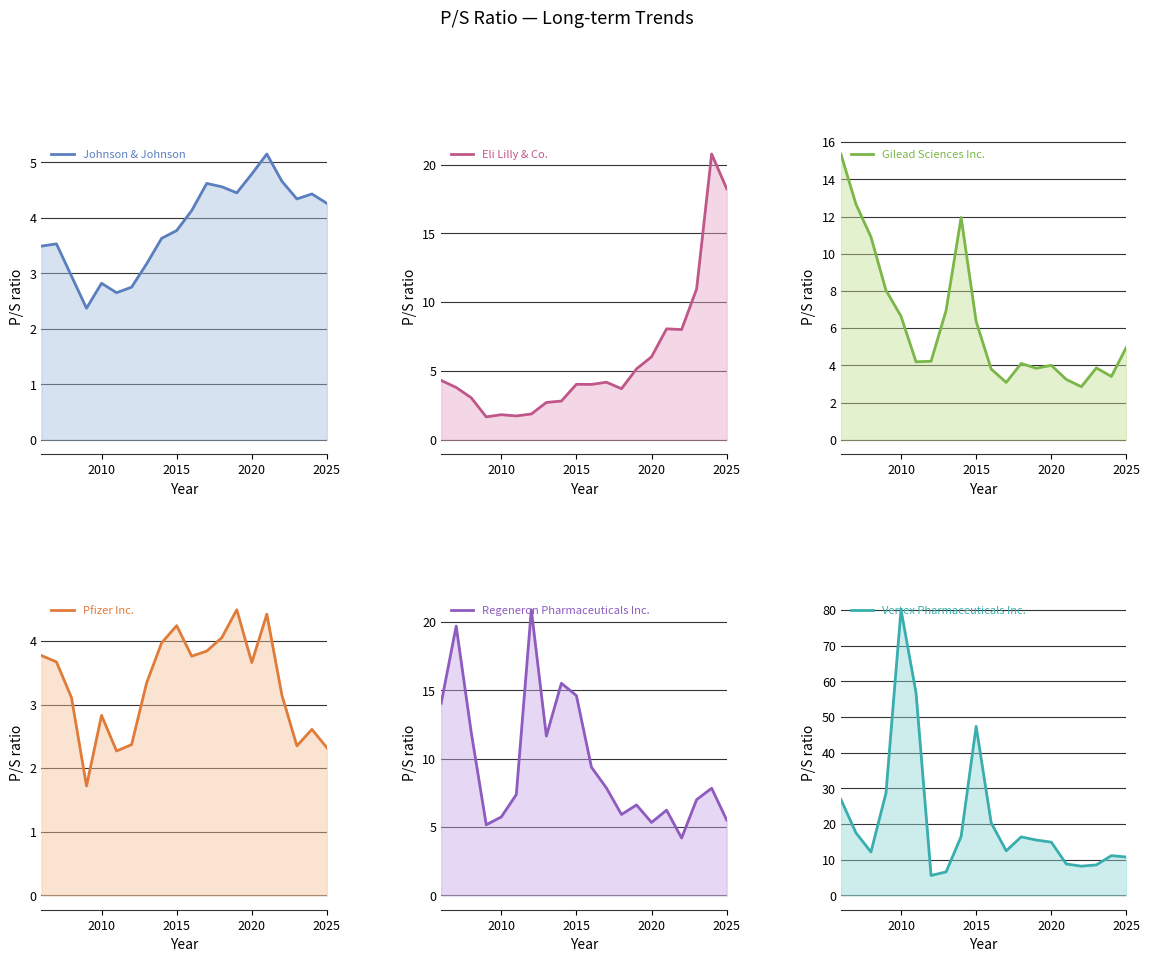

Is the value of Eli Lilly & Co. at 8 greater than the value of Pfizer Inc. at 15?

No